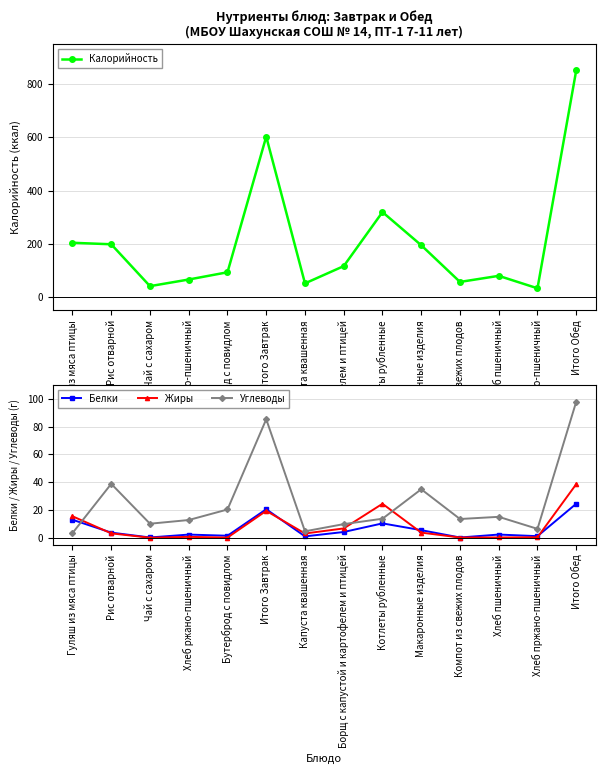

Where does the Углеводы series first go above 13?

Рис отварной